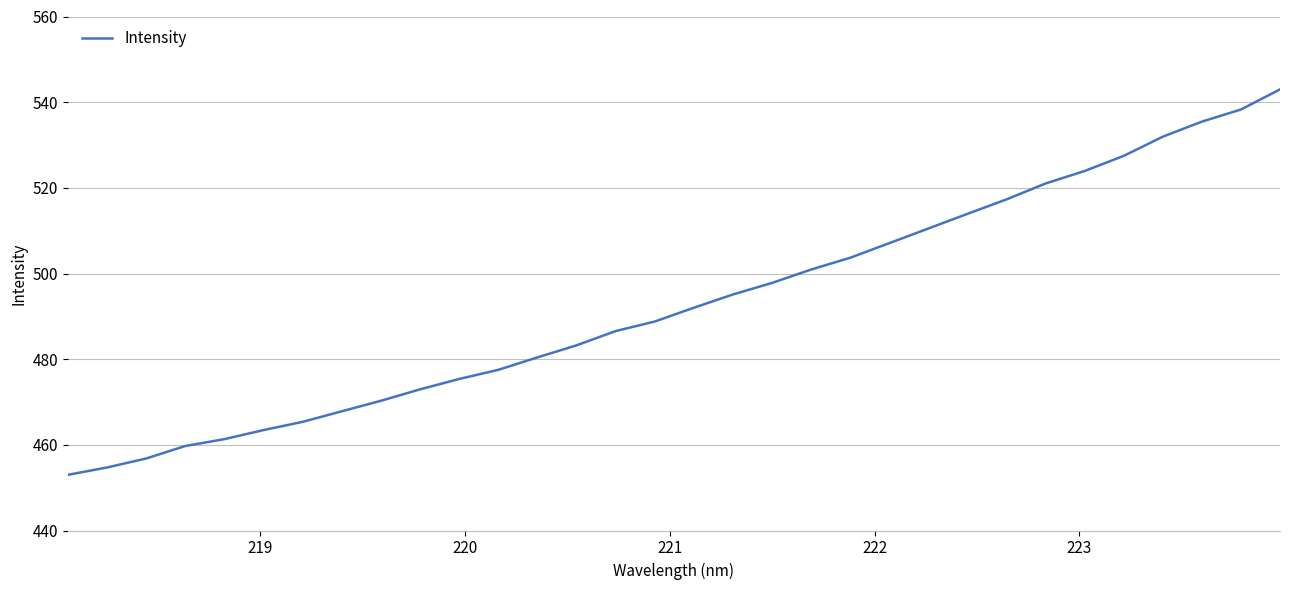

What is the smallest value displayed?

453.0